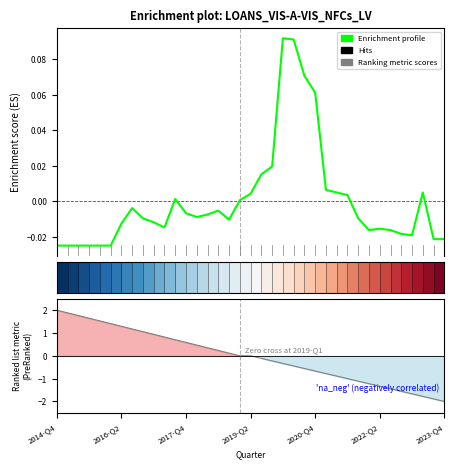

Where is the first local minimum for Enrichment profile?

10